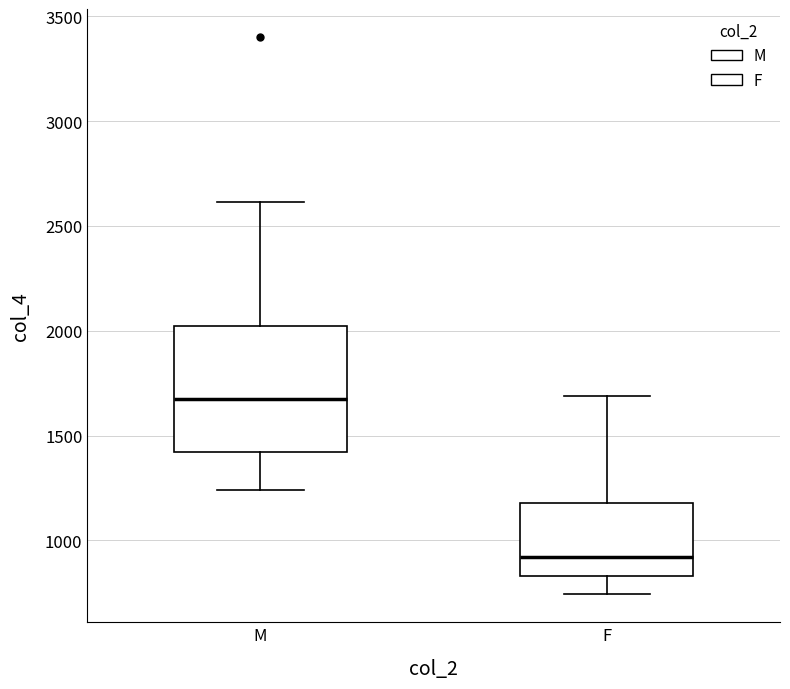

Which box's median line is the highest?

M